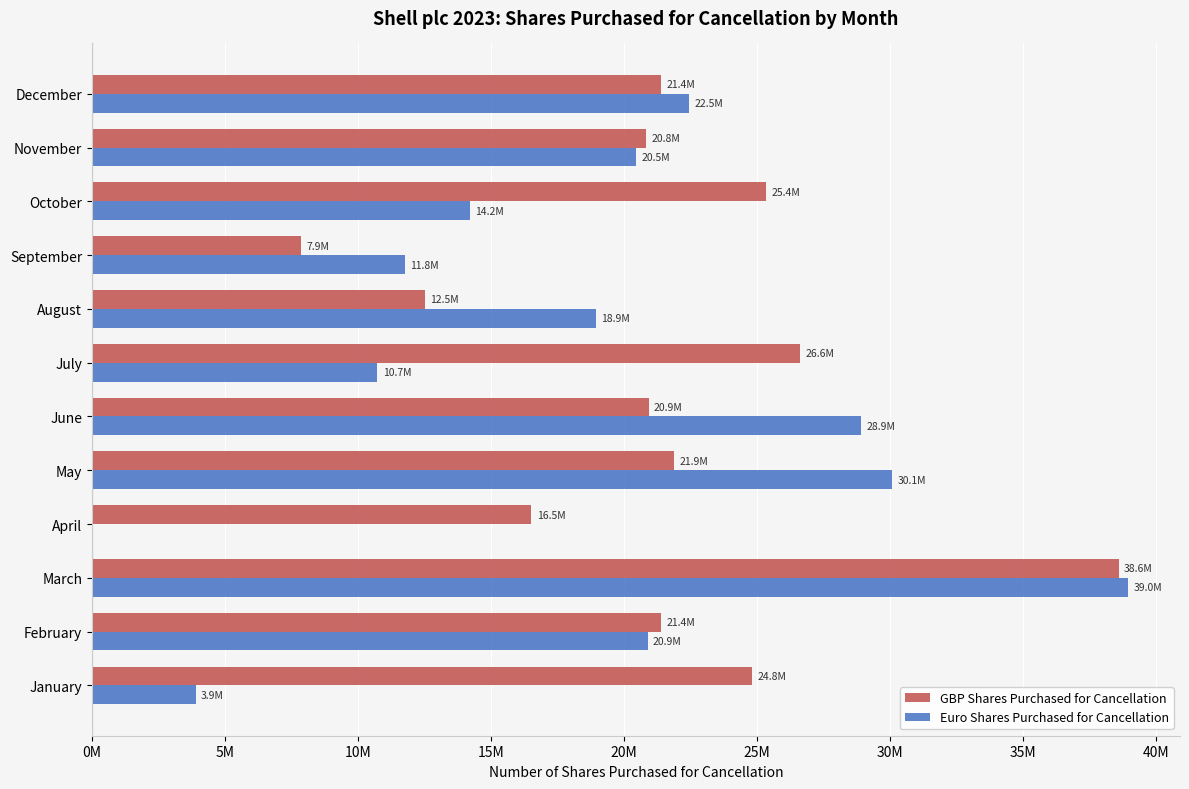

Reading left to right, extract all data points from this chart.

GBP Shares Purchased for Cancellation: 24834916	21394954	38609399	16525479	21885562	20935786	26627705	12520862	7852588	25366076	20831873	21415661
Euro Shares Purchased for Cancellation: 3902011	20898179	38967828	0	30080360	28936231	10731810	18948478	11763447	14221426	20450532	22460338